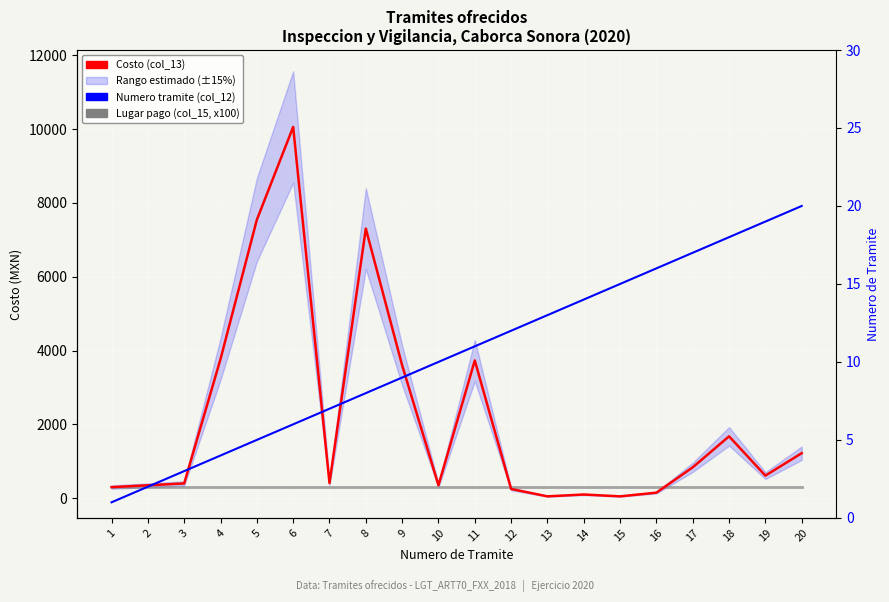

Which series changed the most between 3 and 12?

Costo (col_13)